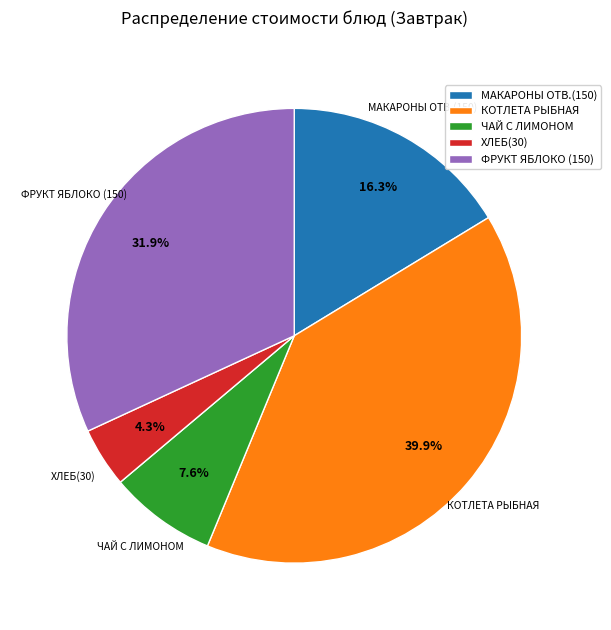

Between МАКАРОНЫ ОТВ.(150) and КОТЛЕТА РЫБНАЯ, which is larger?

КОТЛЕТА РЫБНАЯ